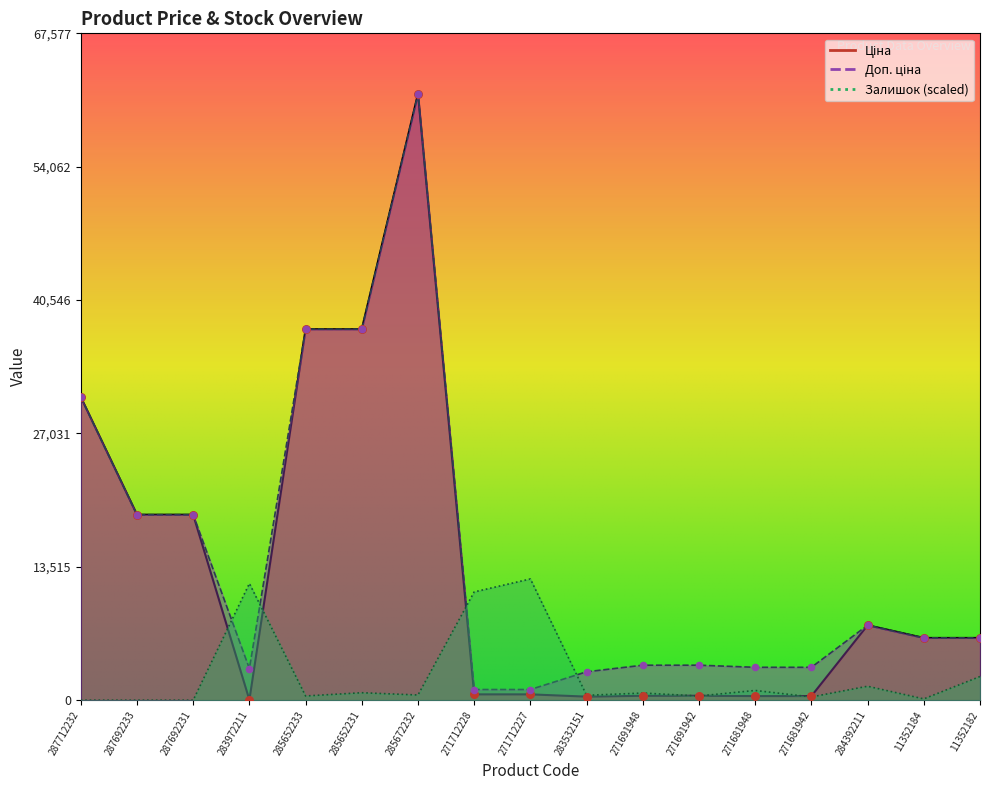

Which series contains the lowest Y value?

Залишок